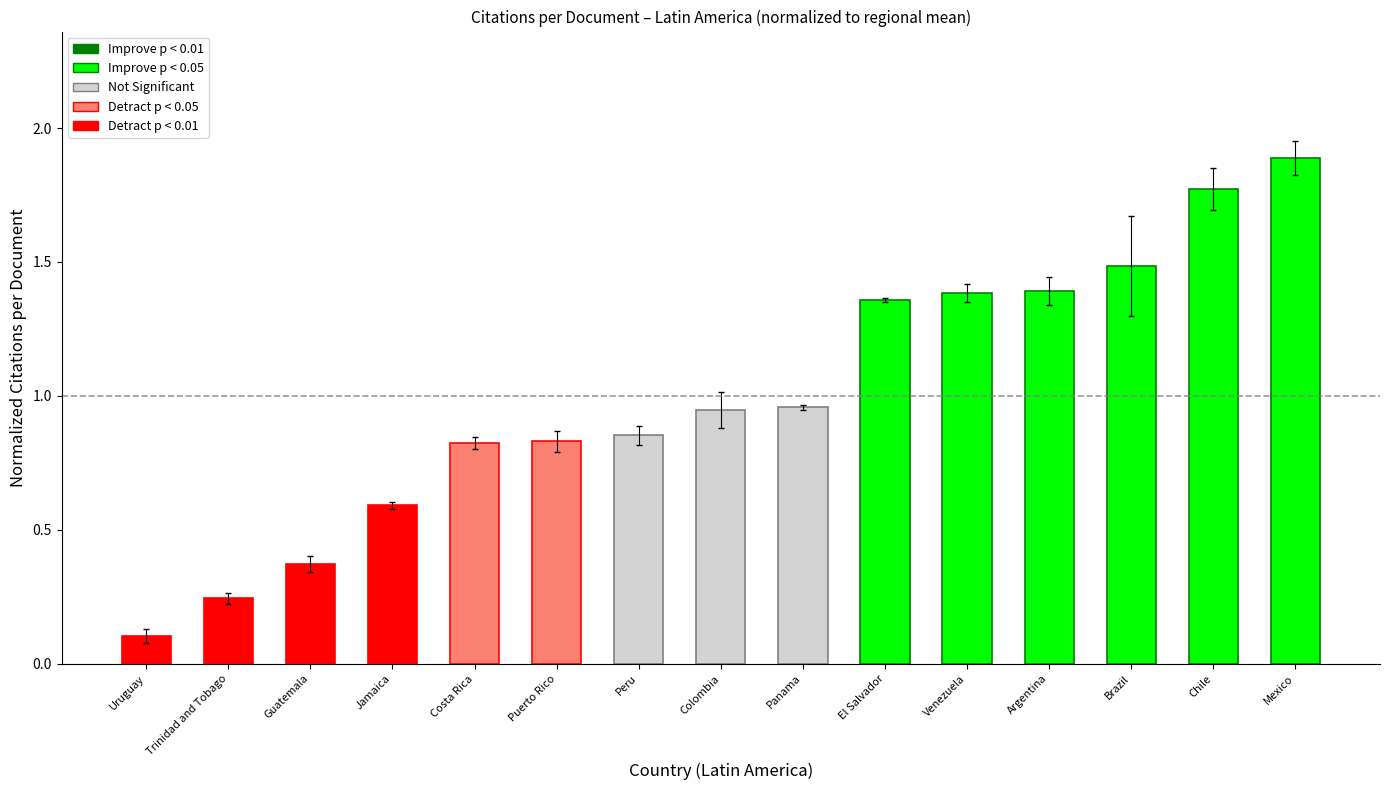

What is the change in value from Venezuela to Mexico?

+0.5